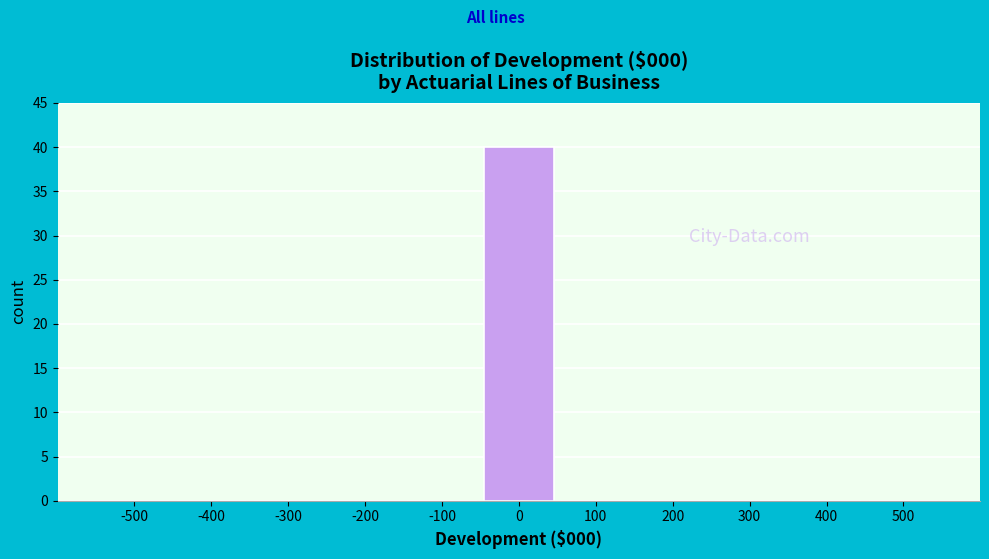

Reading left to right, what are all the values shown in this chart?

-500=0	-400=0	-300=0	-200=0	-100=0	0=40	100=0	200=0	300=0	400=0	500=0